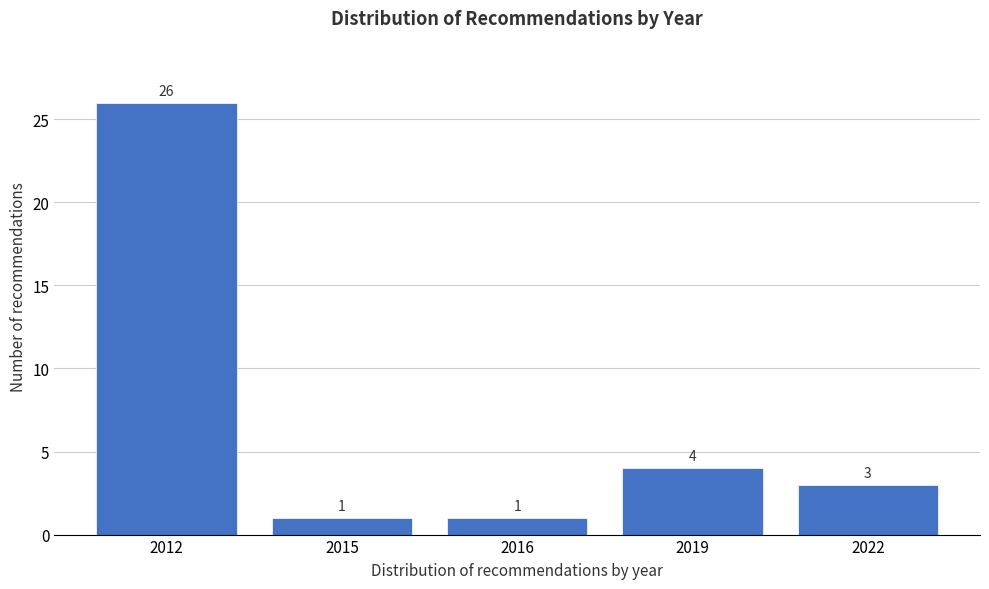

Reading right to left, extract all data points from this chart.

3	4	1	1	26